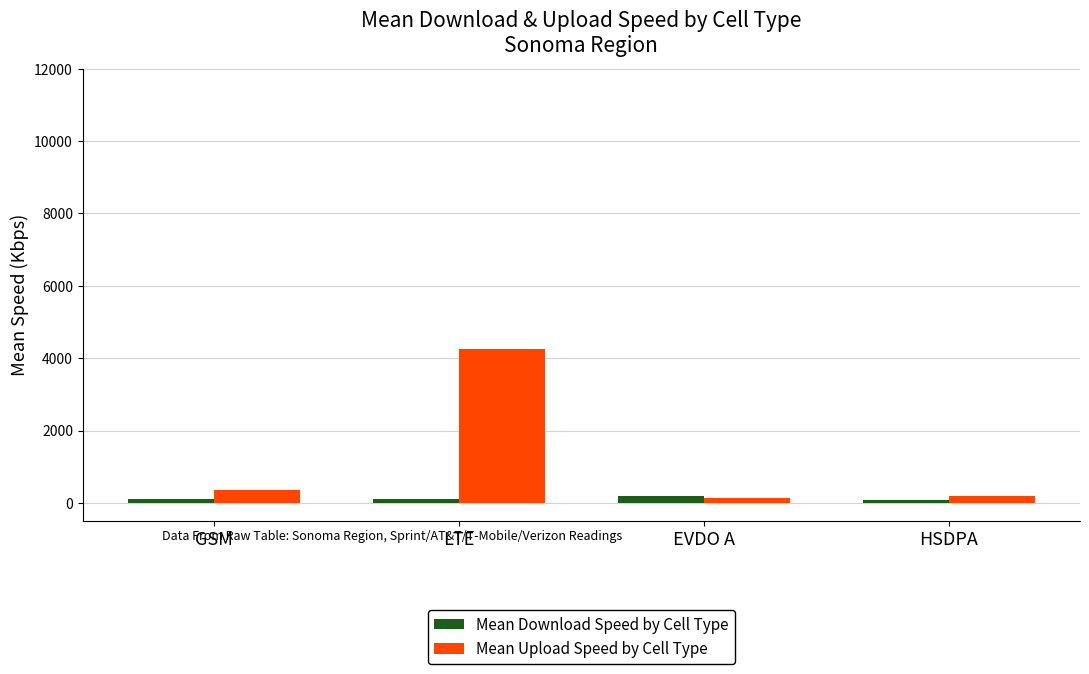

List the series in order of their overall mean, lowest first.

Mean Download Speed by Cell Type, Mean Upload Speed by Cell Type